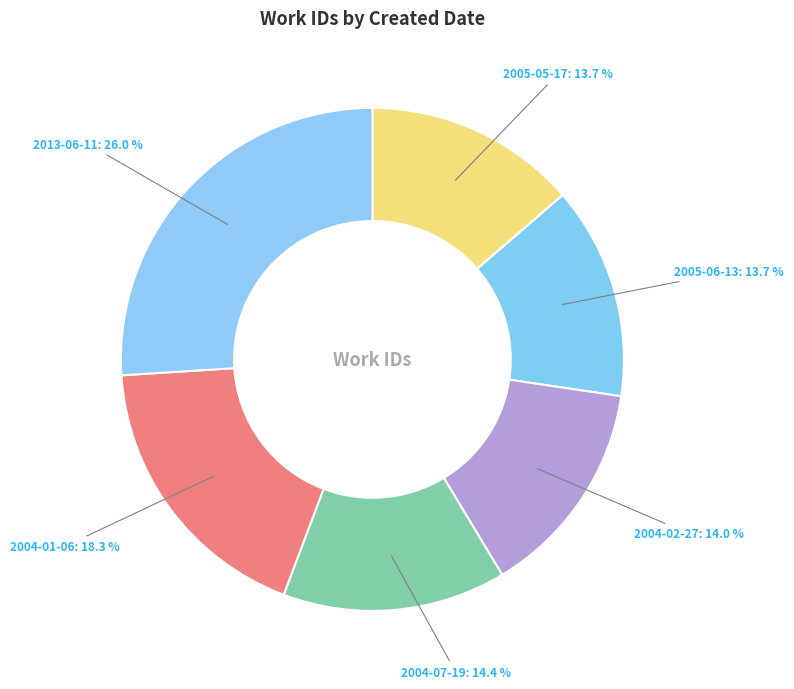

How many slices are in this pie chart?

6